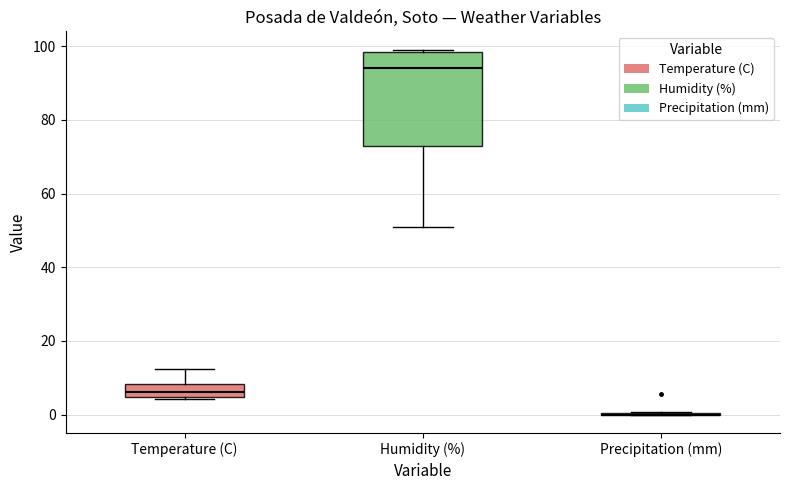

Reading left to right, transcribe this box plot: for each box, give where its median line is, the range the box spans, and where its two whiskers end, as read against the y-axis. The values are not printed on the chart, so give them approximately, as read against the axis.

Temperature (C): median 6, box 4 to 8, whiskers 4 to 12
Humidity (%): median 94, box 74 to 98, whiskers 52 to 100
Precipitation (mm): box collapsed to a line at 0, whiskers 0 to 0